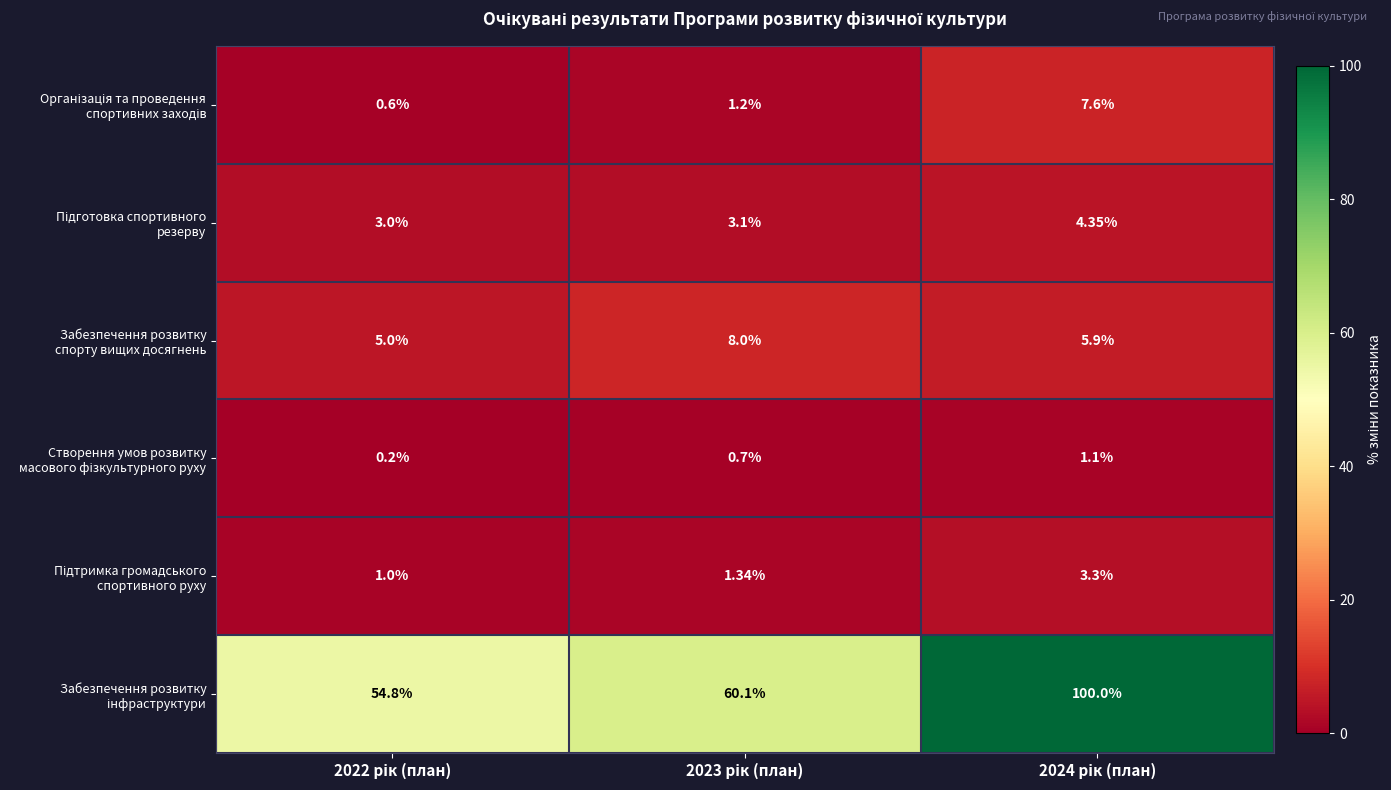

At how many categories does at least one series exceed 89?

1